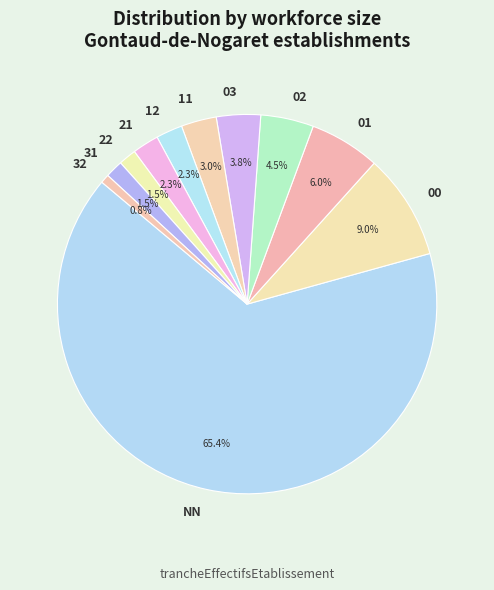

What is the majority slice?

NN